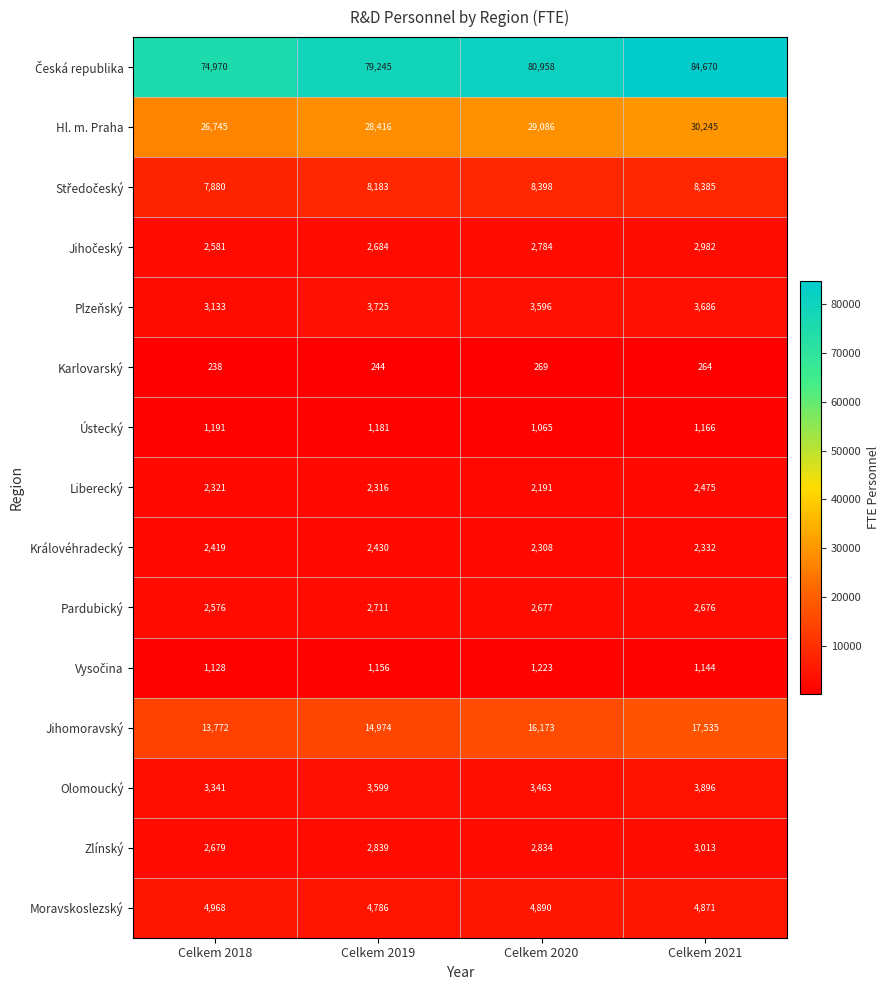

True or false: Hl. m. Praha has a value of 28416 at Celkem 2019.

True